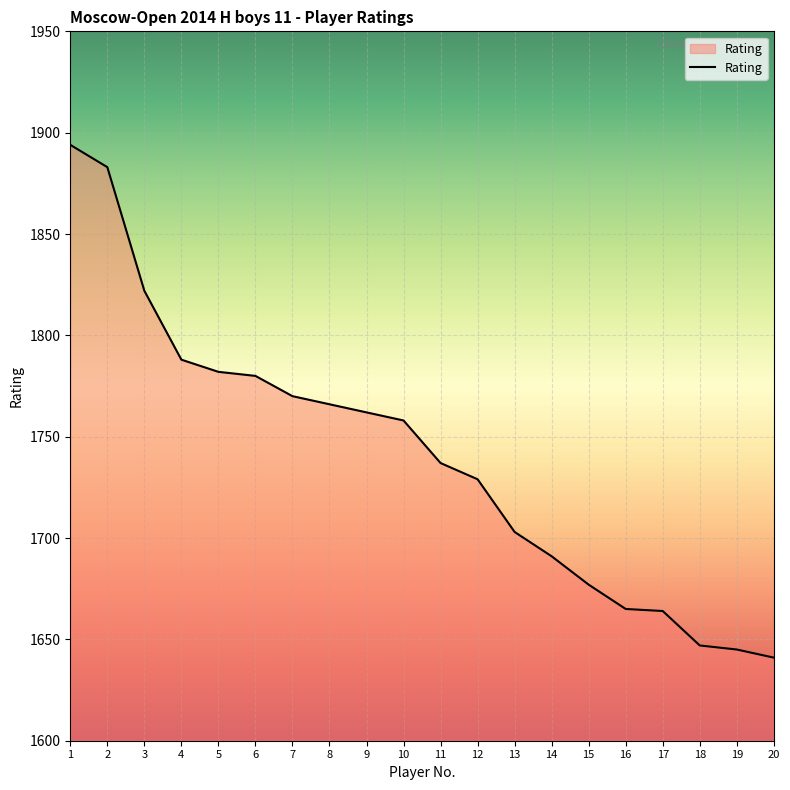

What is the average value?

1740